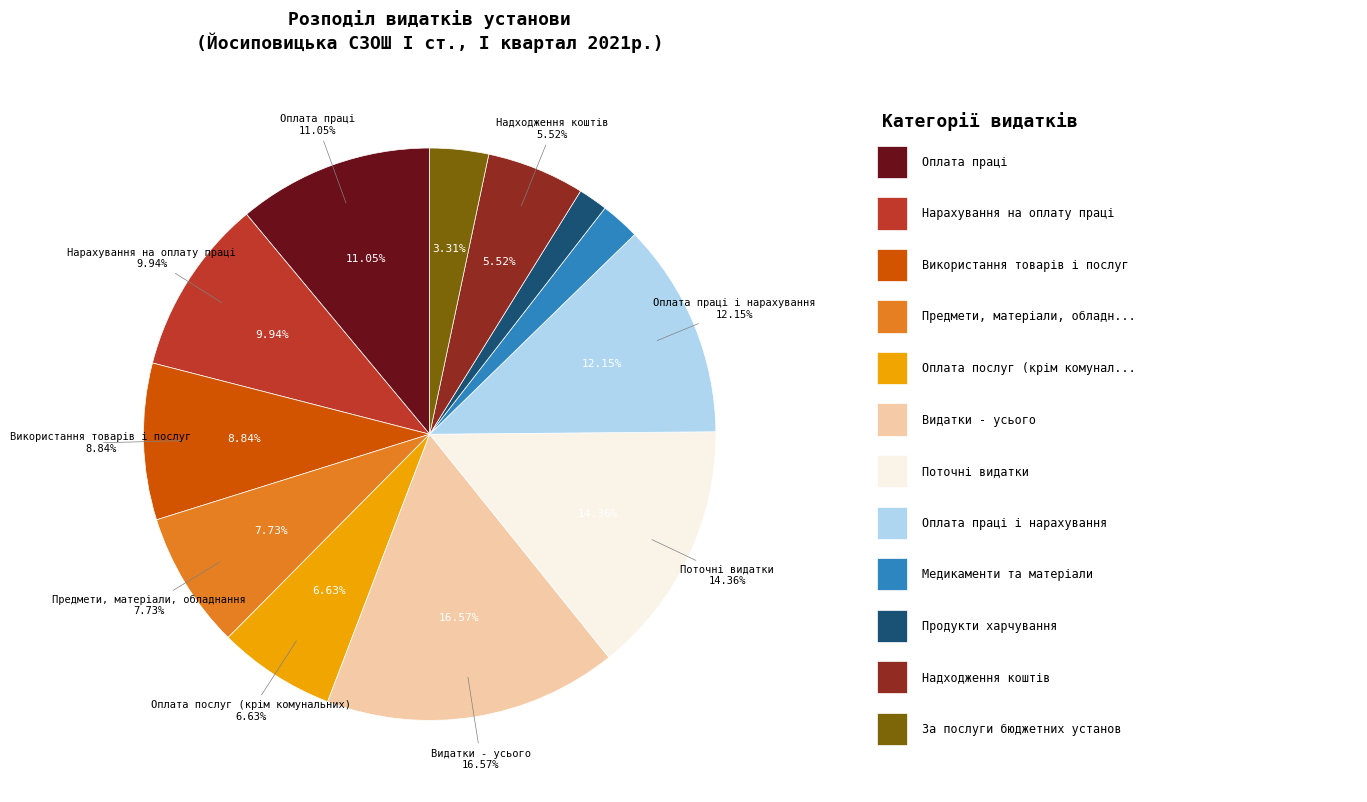

To the nearest percent, what is the average slice percentage?

8%